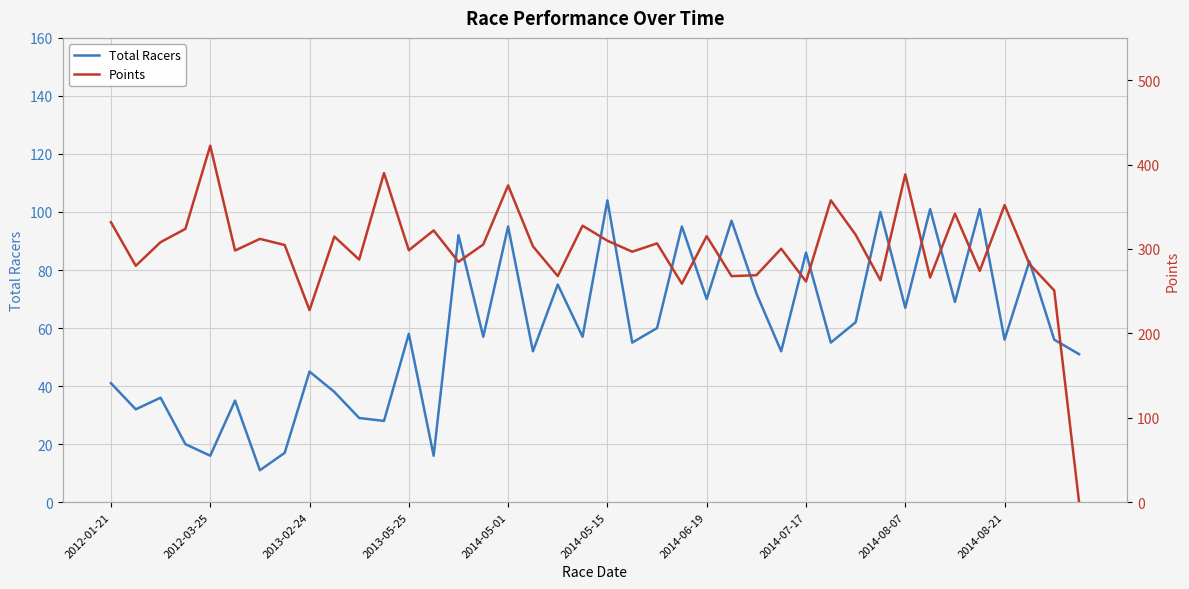

What is the sum of all Total Racers values?

2342